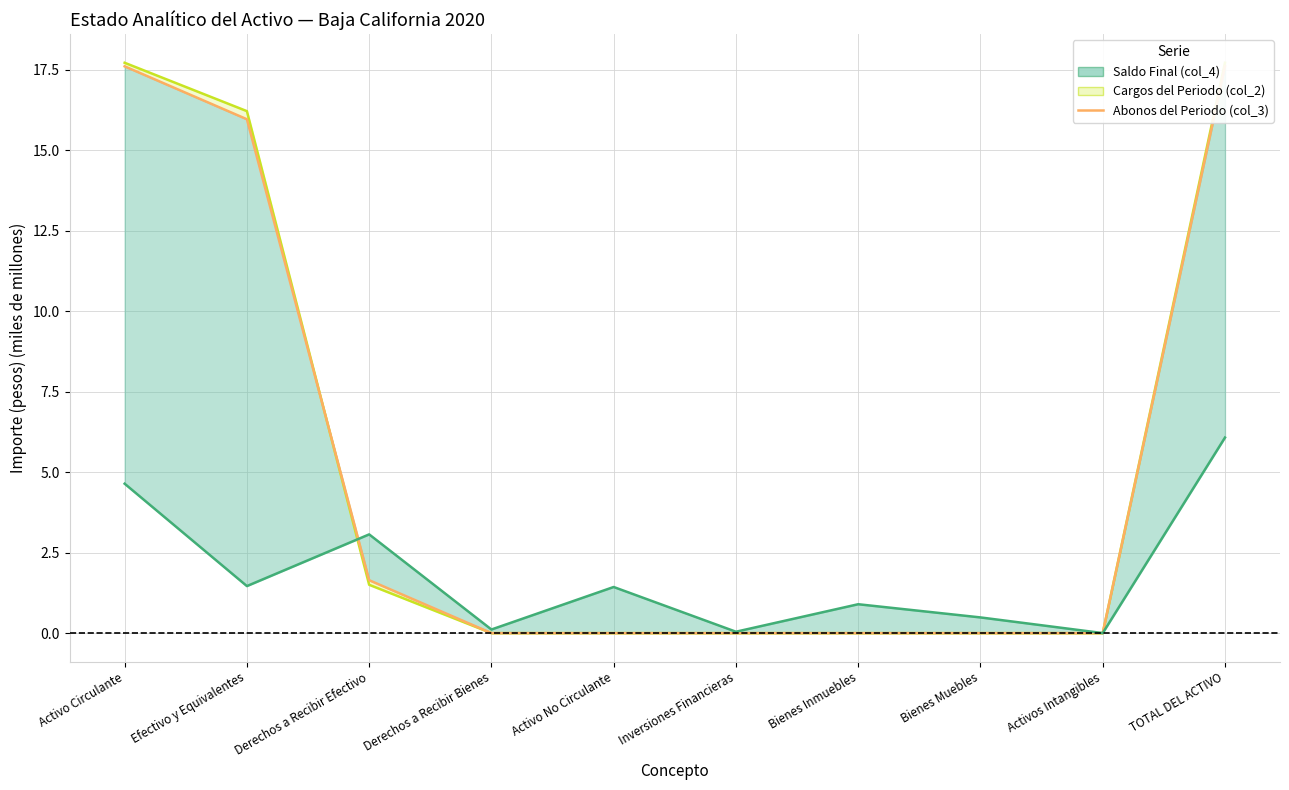

What is the difference between the maximum and minimum values?

17.6